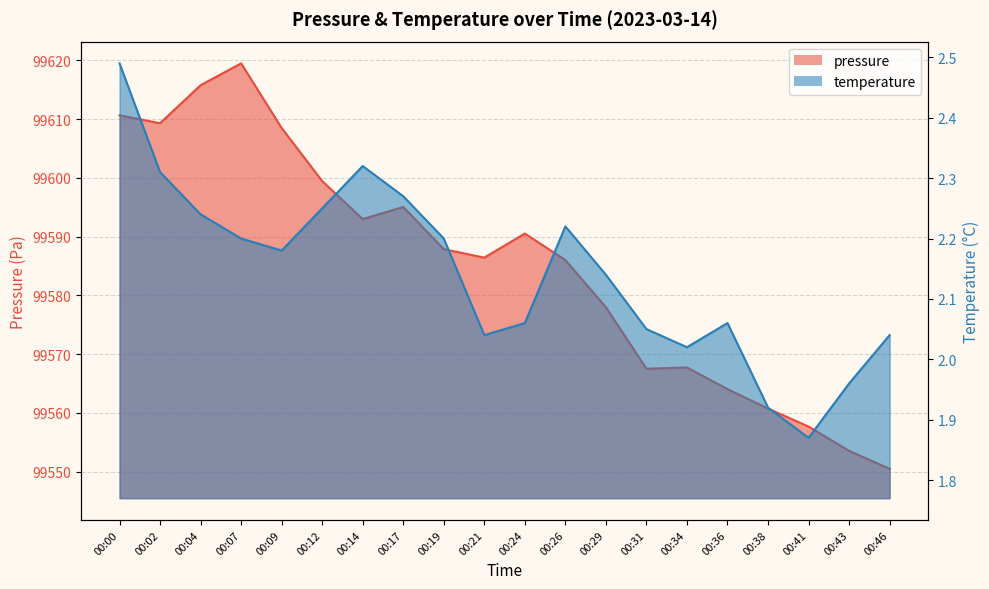

Reading left to right, what are all the values shown in this chart?

pressure: 00:00=99610.7	00:02=99609.3	00:04=99615.8	00:07=99619.5	00:09=99608.5	00:12=99599.5	00:14=99593.0	00:17=99595.1	00:19=99587.9	00:21=99586.4	00:24=99590.5	00:26=99586.0	00:29=99578.0	00:31=99567.5	00:34=99567.8	00:36=99564.1	00:38=99560.8	00:41=99557.7	00:43=99553.6	00:46=99550.5
temperature: 00:00=2.5	00:02=2.3	00:04=2.2	00:07=2.2	00:09=2.2	00:12=2.2	00:14=2.3	00:17=2.3	00:19=2.2	00:21=2.0	00:24=2.1	00:26=2.2	00:29=2.1	00:31=2.0	00:34=2.0	00:36=2.1	00:38=1.9	00:41=1.9	00:43=2.0	00:46=2.0